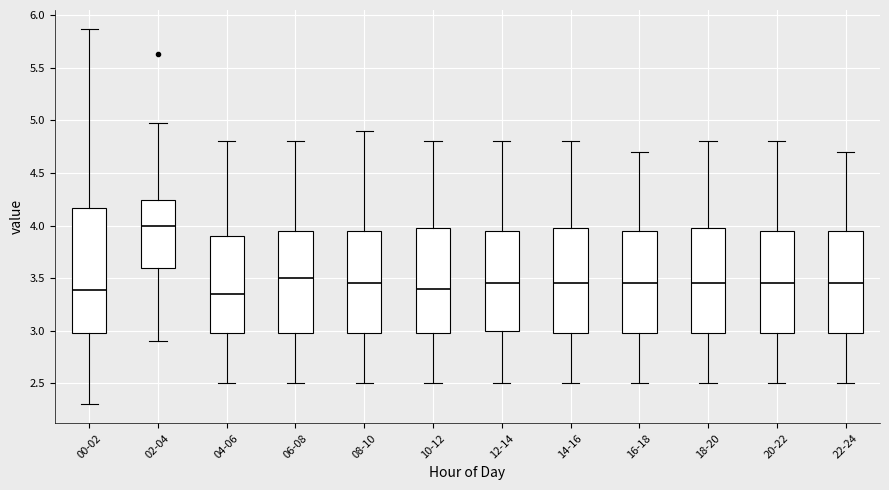

Reading left to right, transcribe this box plot: for each box, give where its median line is, the range the box spans, and where its two whiskers end, as read against the y-axis. The values are not printed on the chart, so give them approximately, as read against the axis.

00-02: median 3.40, box 3.00 to 4.15, whiskers 2.30 to 5.85
02-04: median 4.00, box 3.60 to 4.25, whiskers 2.90 to 4.95
04-06: median 3.35, box 3.00 to 3.90, whiskers 2.50 to 4.80
06-08: median 3.50, box 3.00 to 3.95, whiskers 2.50 to 4.80
08-10: median 3.45, box 3.00 to 3.95, whiskers 2.50 to 4.90
10-12: median 3.40, box 3.00 to 4.00, whiskers 2.50 to 4.80
12-14: median 3.45, box 3.00 to 3.95, whiskers 2.50 to 4.80
14-16: median 3.45, box 3.00 to 4.00, whiskers 2.50 to 4.80
16-18: median 3.45, box 3.00 to 3.95, whiskers 2.50 to 4.70
18-20: median 3.45, box 3.00 to 4.00, whiskers 2.50 to 4.80
20-22: median 3.45, box 3.00 to 3.95, whiskers 2.50 to 4.80
22-24: median 3.45, box 3.00 to 3.95, whiskers 2.50 to 4.70